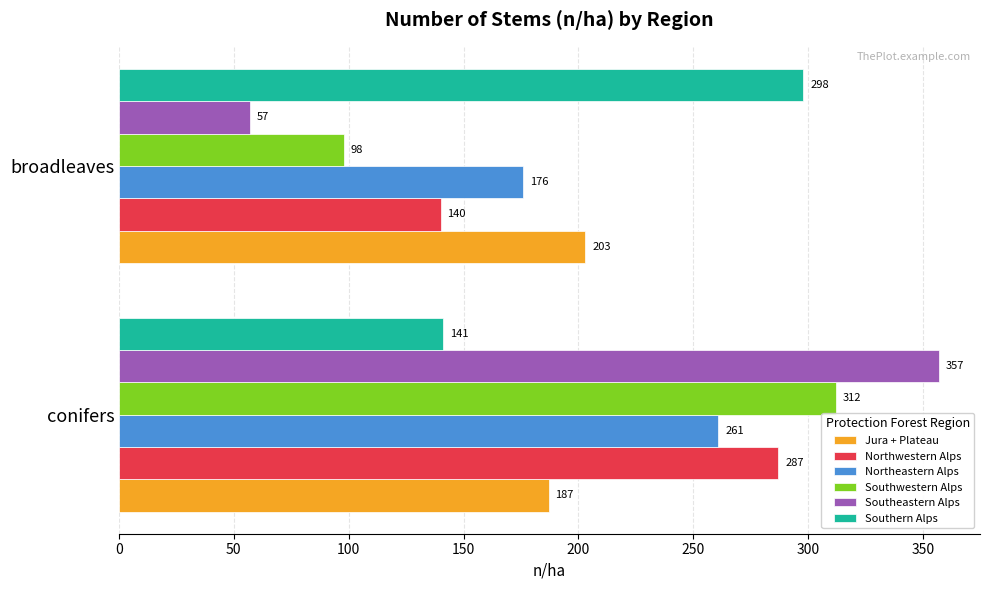

Rank the series by their maximum value, from lowest to highest.

Jura + Plateau, Northeastern Alps, Northwestern Alps, Southern Alps, Southwestern Alps, Southeastern Alps